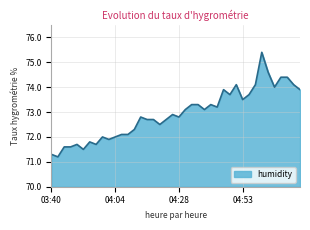

Does the chart display data point markers on the line(s)?

No